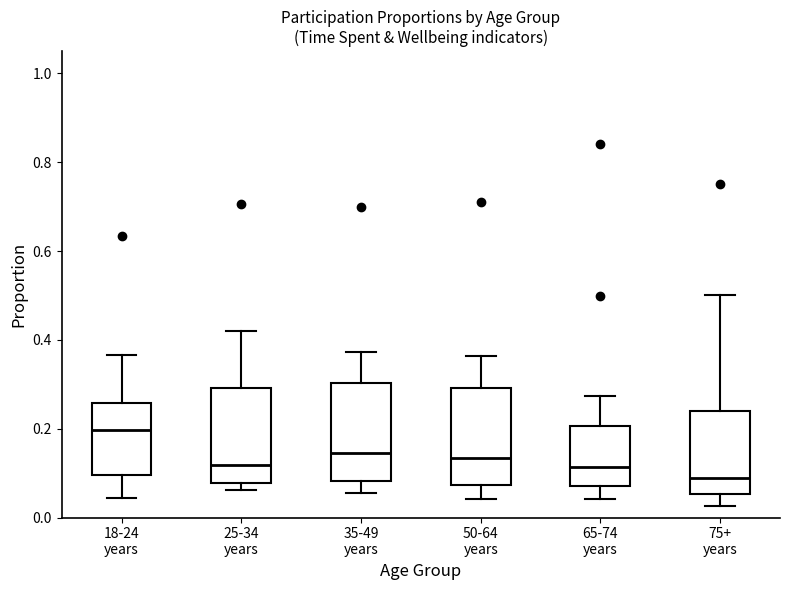

Reading left to right, transcribe this box plot: for each box, give where its median line is, the range the box spans, and where its two whiskers end, as read against the y-axis. The values are not printed on the chart, so give them approximately, as read against the axis.

18-24 years: median 0.20, box 0.10 to 0.26, whiskers 0.04 to 0.36
25-34 years: median 0.12, box 0.08 to 0.30, whiskers 0.06 to 0.42
35-49 years: median 0.14, box 0.08 to 0.30, whiskers 0.06 to 0.38
50-64 years: median 0.14, box 0.08 to 0.30, whiskers 0.04 to 0.36
65-74 years: median 0.12, box 0.08 to 0.20, whiskers 0.04 to 0.28
75+ years: median 0.08, box 0.06 to 0.24, whiskers 0.02 to 0.50